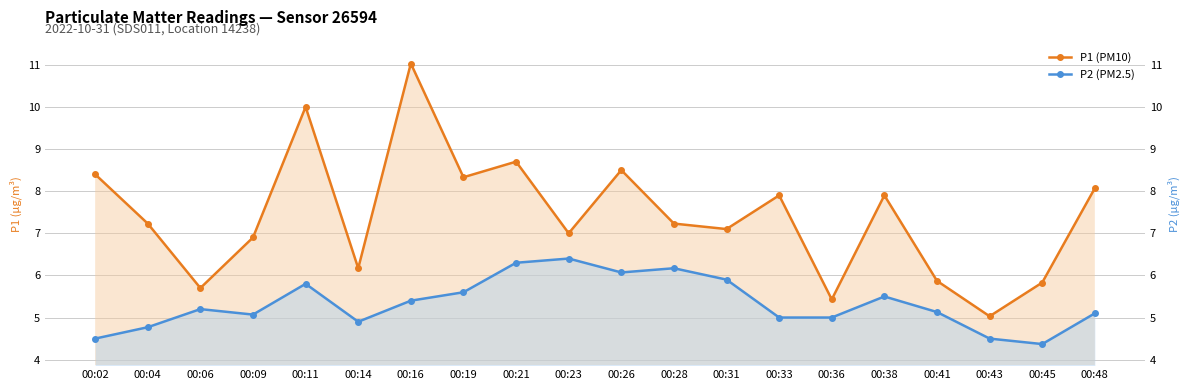

In P2 (PM2.5), how many points are higher than both neighbors (excluding endpoints)?

5